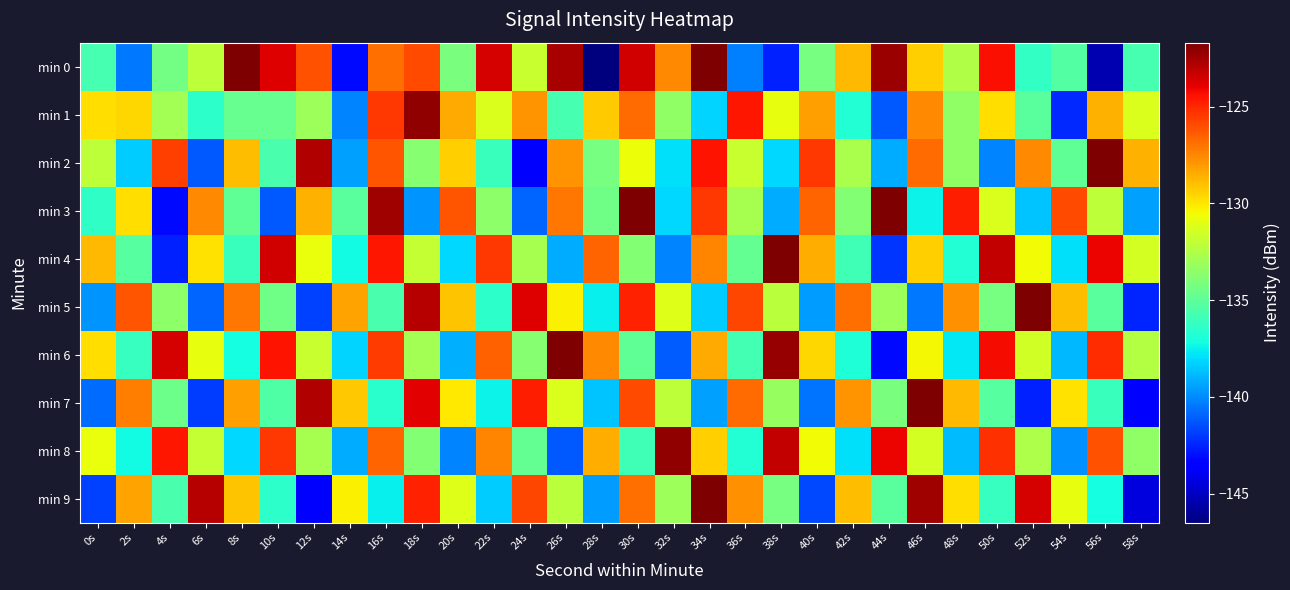

Which series has the widest spread of values?

min 0